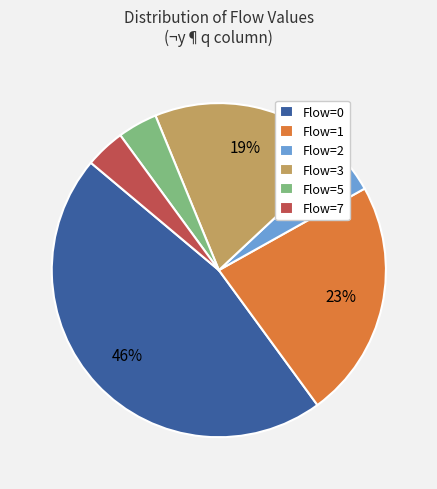

To the nearest percent, what percentage of the pie is Flow=2?

4%